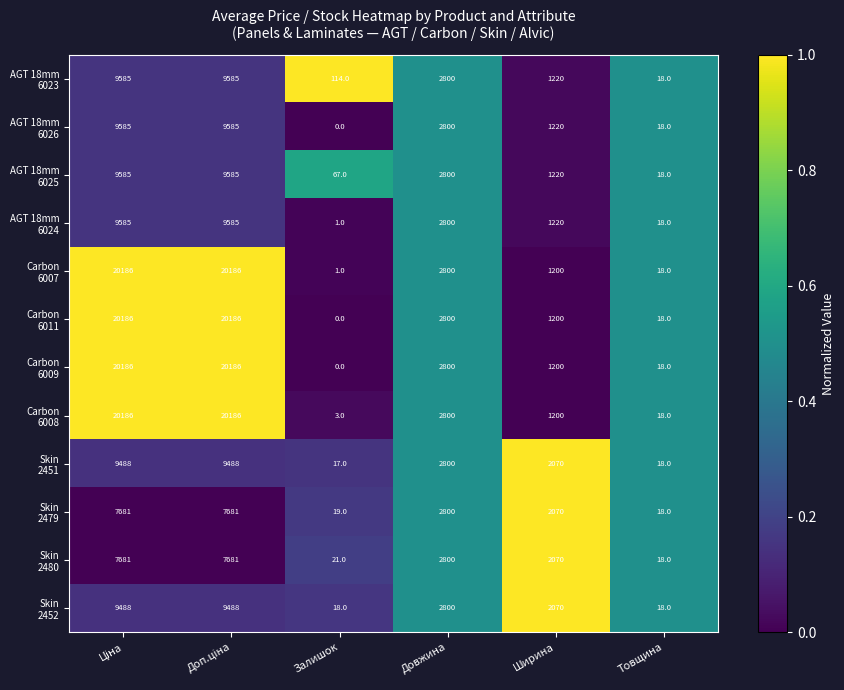

What is the maximum value shown in the chart?

20186